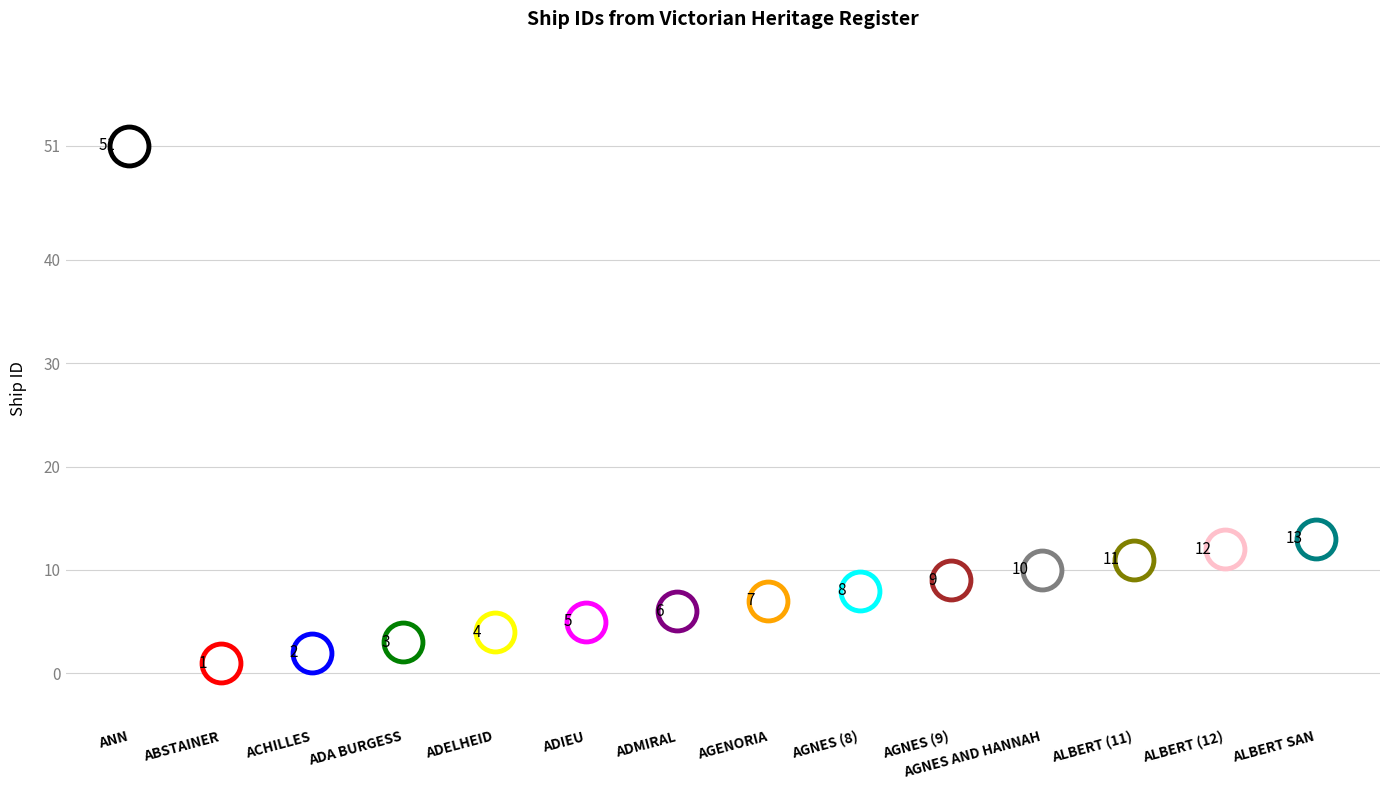

List the labels in order of value, largest first.

ANN, ALBERT SAN, ALBERT (12), ALBERT (11), AGNES AND HANNAH, AGNES (9), AGNES (8), AGENORIA, ADMIRAL, ADIEU, ADELHEID, ADA BURGESS, ACHILLES, ABSTAINER